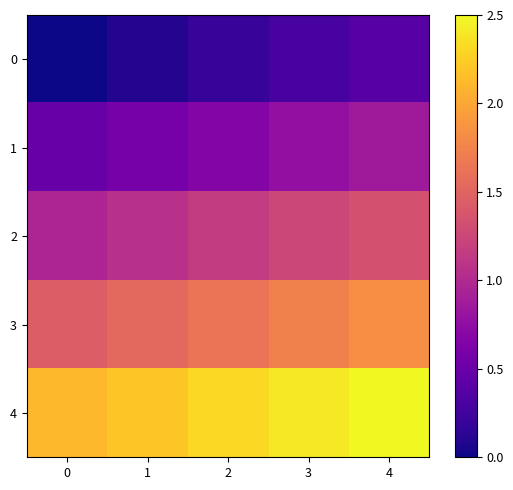

Which series has the largest total across all categories?

4